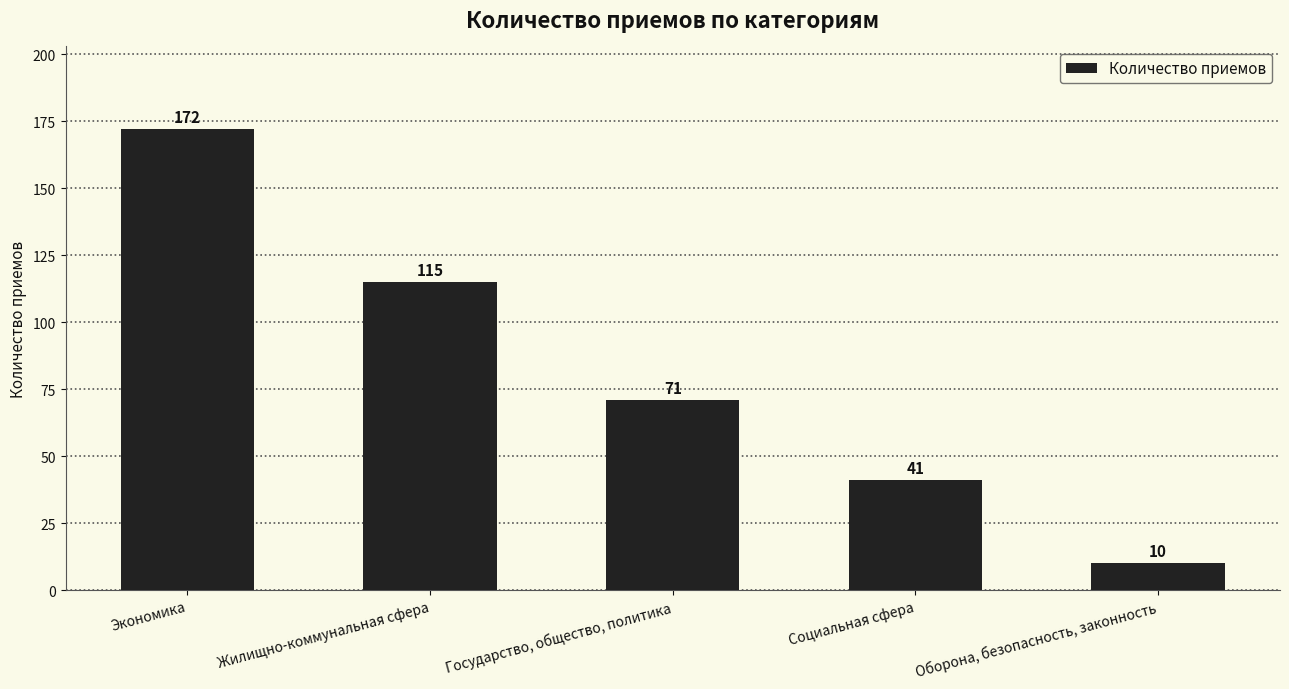

How many values are between 41 and 115?

3